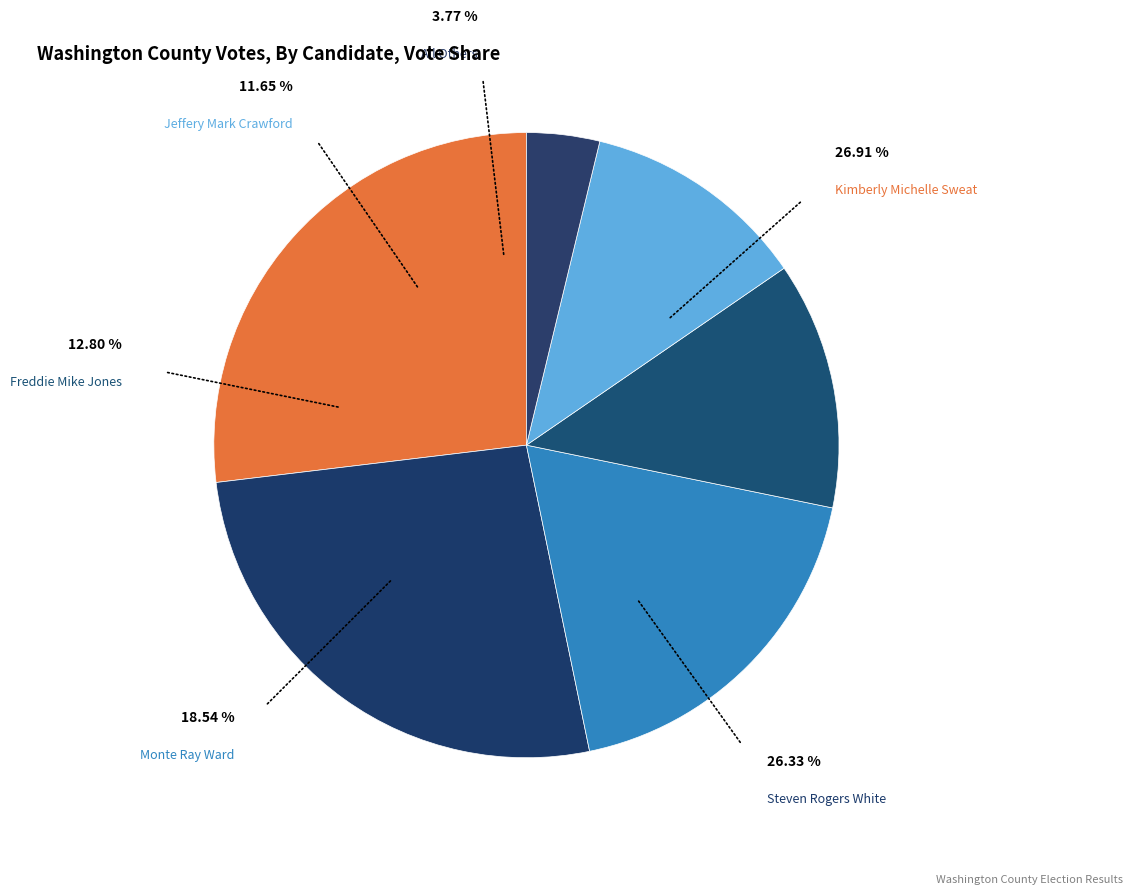

Rank the categories by value from lowest to highest.

All Others, Jeffery Mark Crawford, Freddie Mike Jones, Monte Ray Ward, Steven Rogers White, Kimberly Michelle Sweat